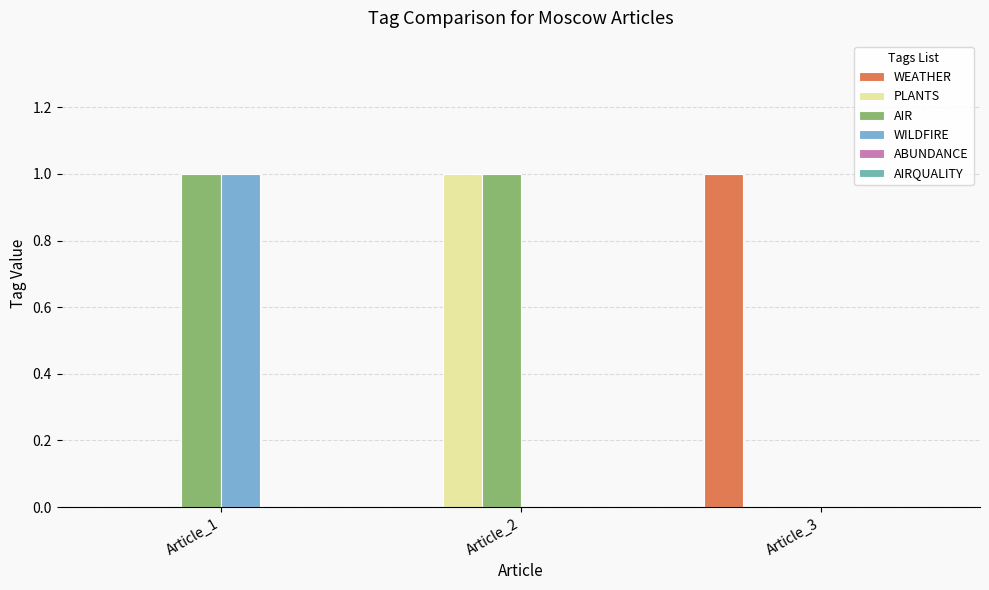

What is the sum of the AIR values at Article_1 and Article_2?

2